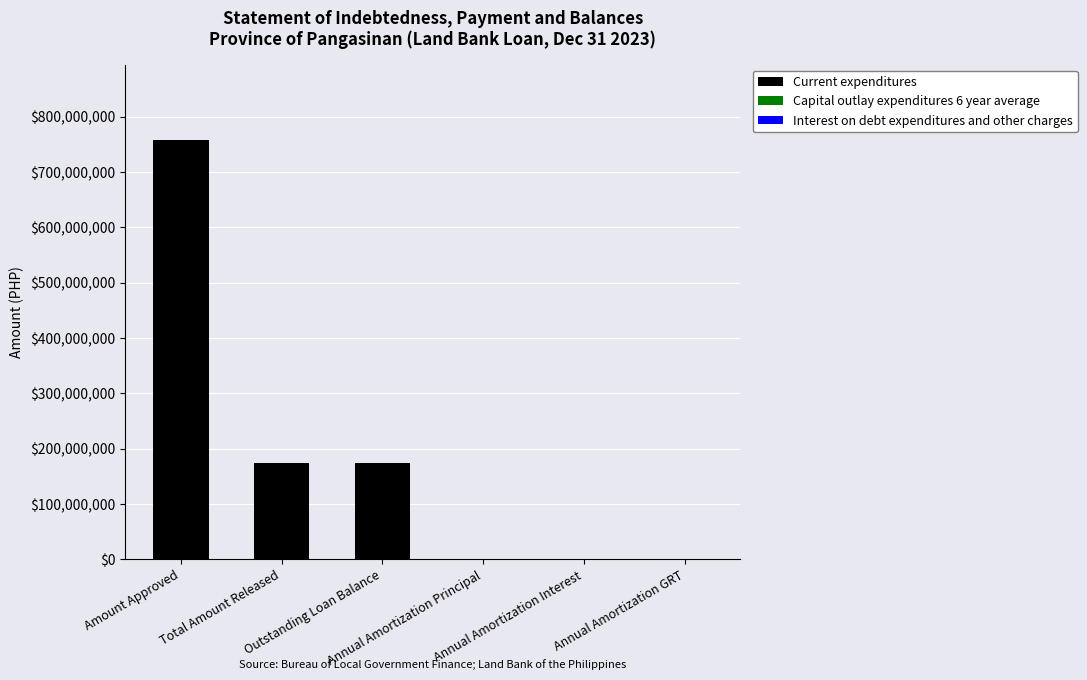

What is the sum of all values?

1105399956